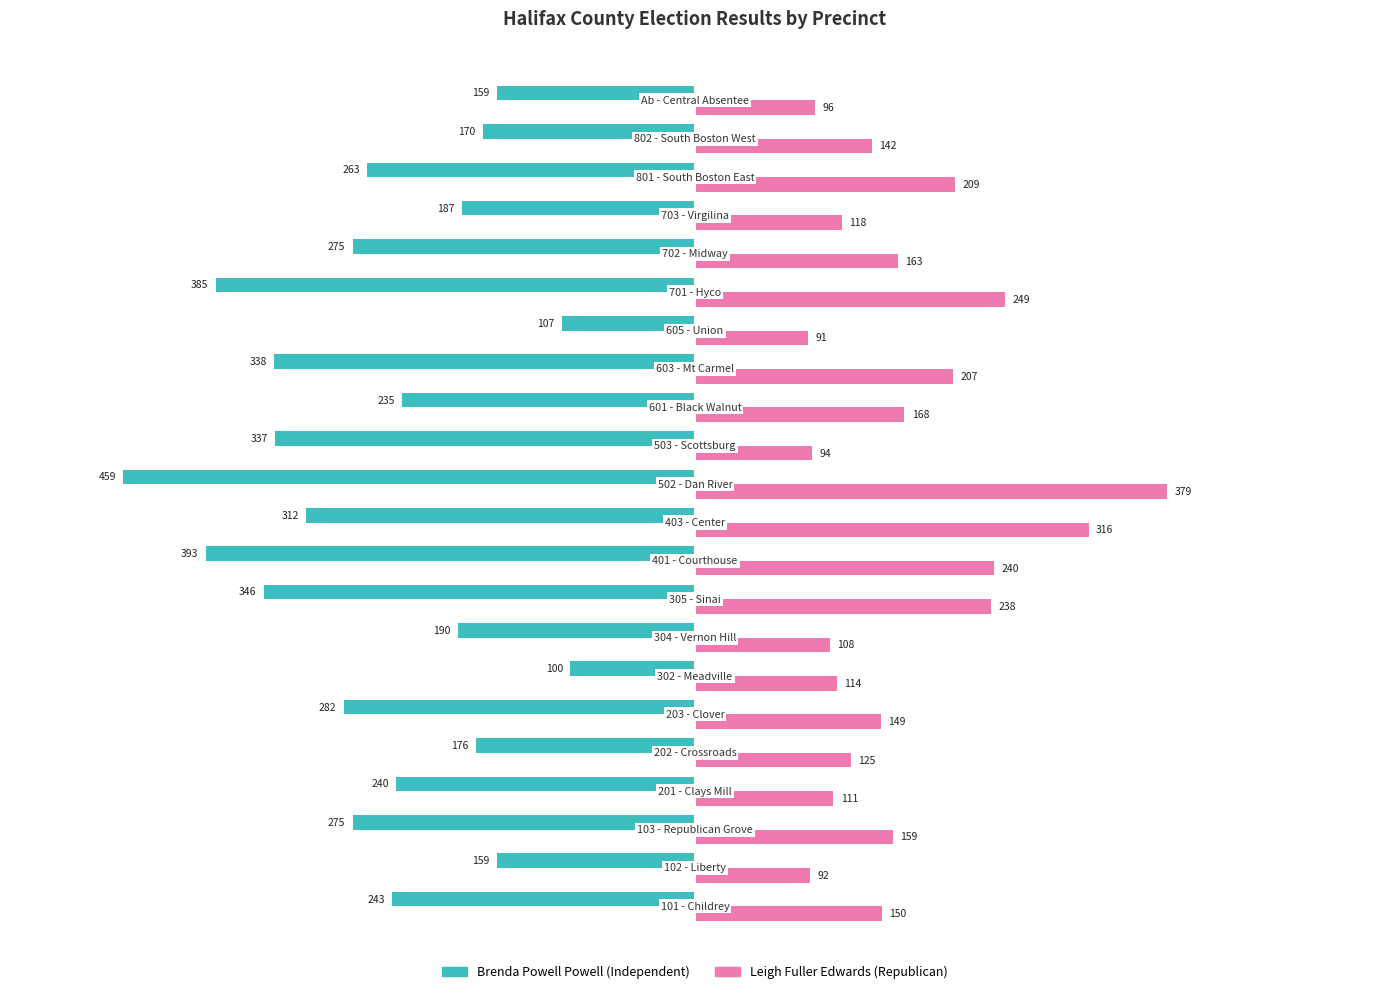

What is the minimum value shown in the chart?

-459